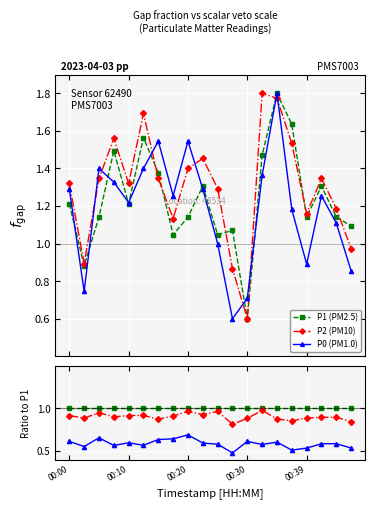

What is the difference between the second highest and second lowest values in the P2/P1 series?

0.1